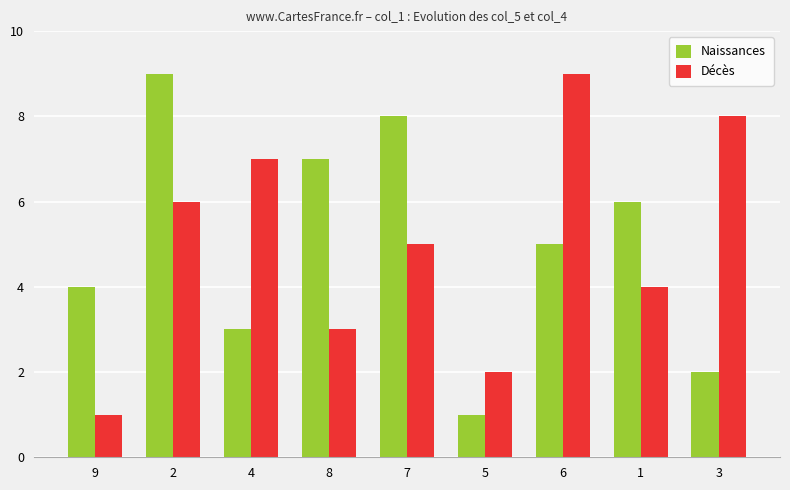

What is the minimum value for Naissances?

1